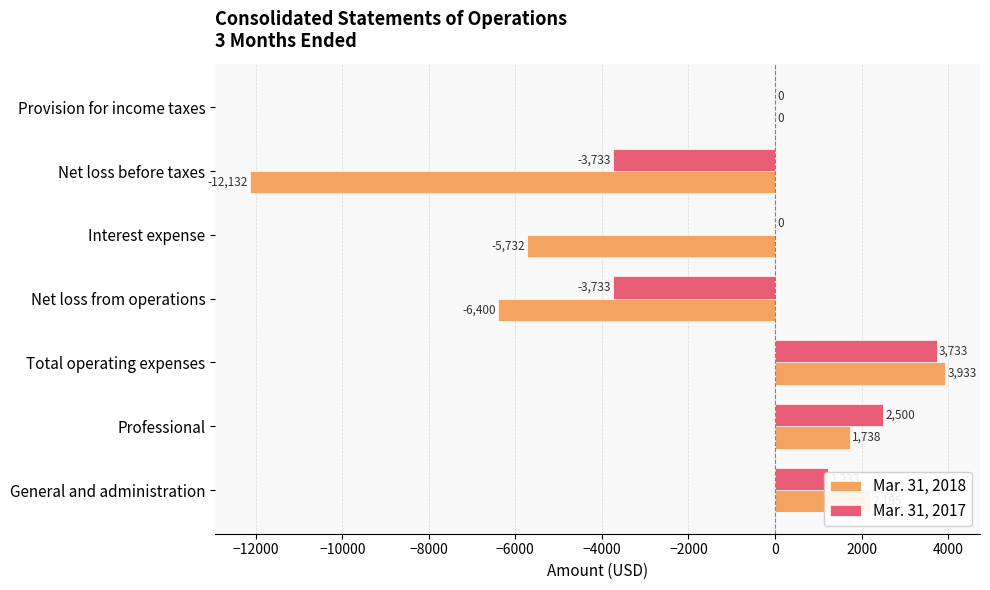

What is the sum of the Mar. 31, 2017 values at Net loss from operations and General and administration?

-2500